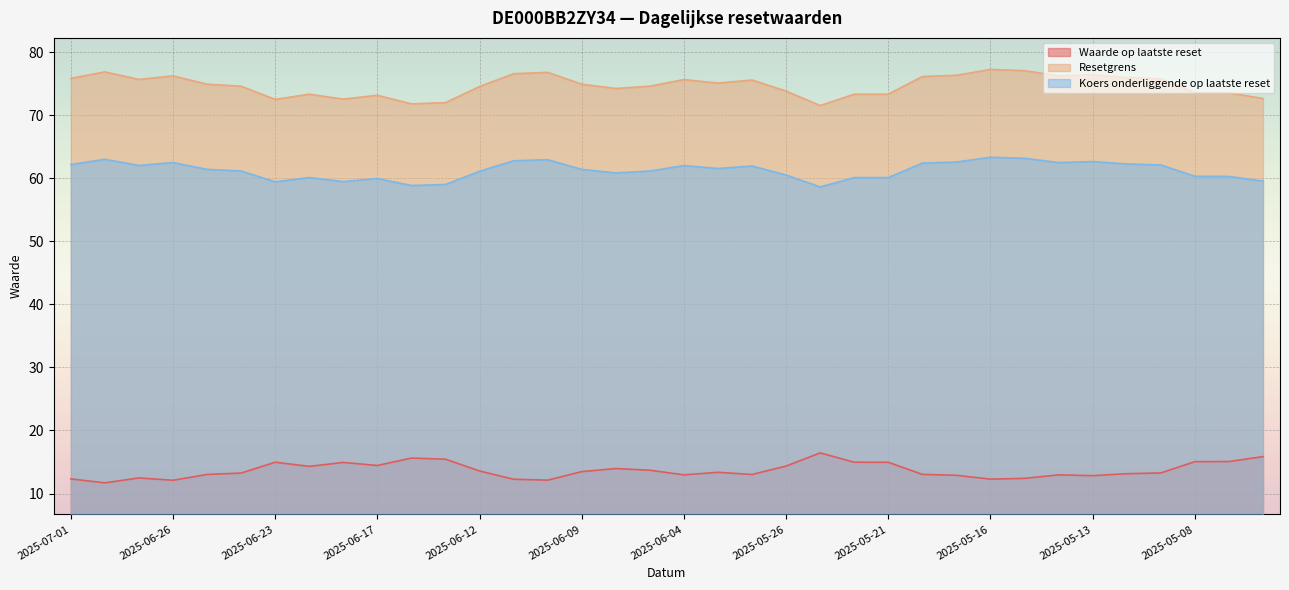

True or false: Koers onderliggende op laatste reset and Resetgrens intersect in this chart.

False